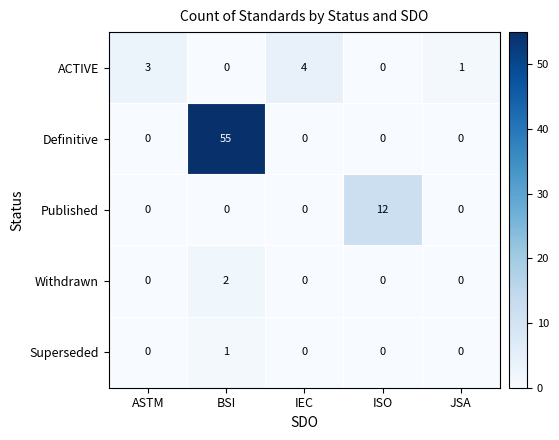

What is the difference between the Definitive values at ISO and BSI?

55